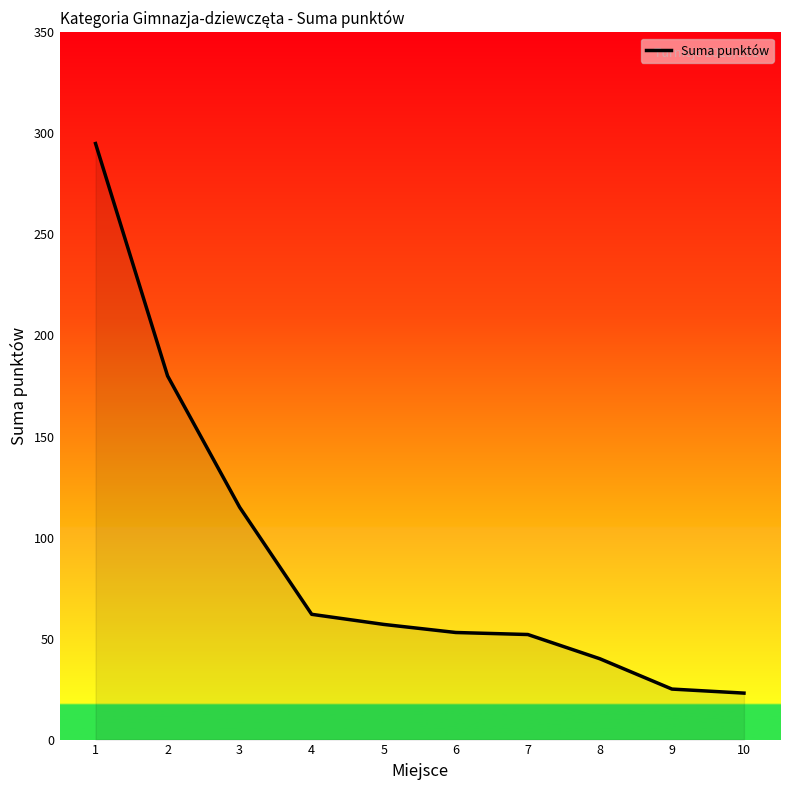

What is the change in value from 3 to 6?

-62